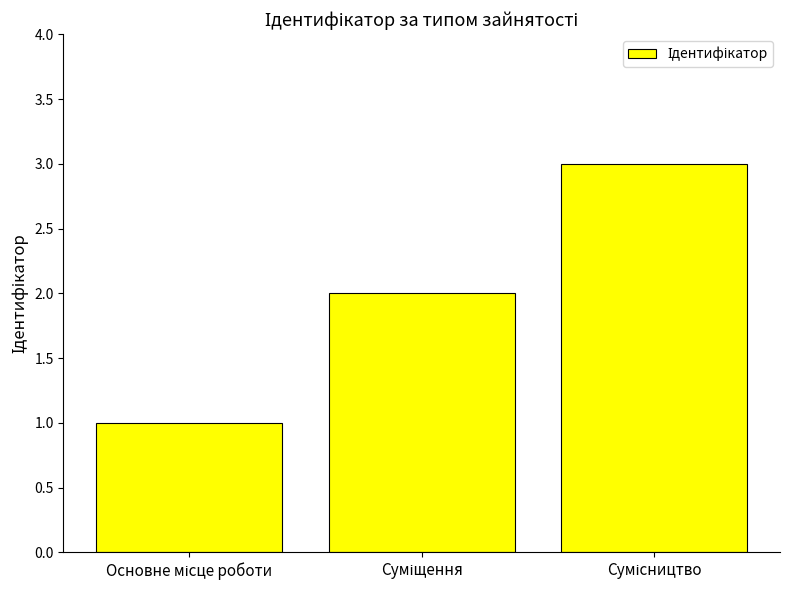

What is the greatest value displayed?

3